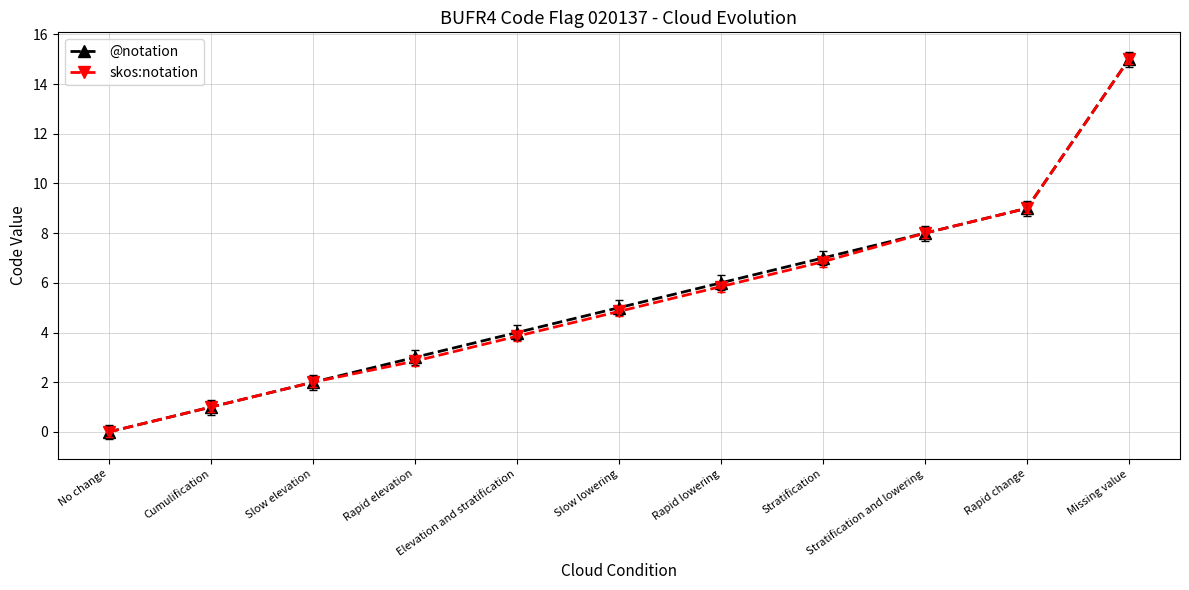

The value of skos:notation at Rapid change is 13.0. True or false?

False